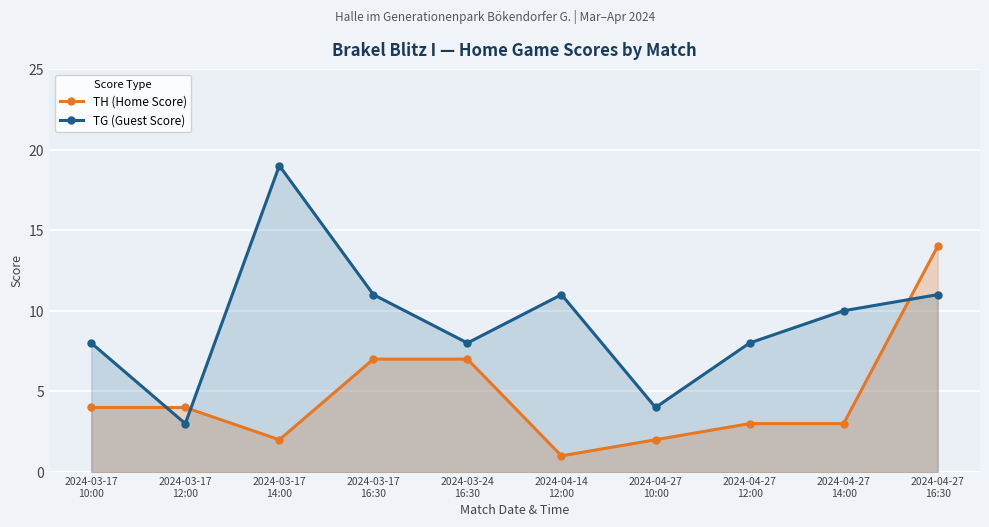

Rank the series at 2024-03-17
16:30 from highest to lowest value.

TG (Guest Score), TH (Home Score)